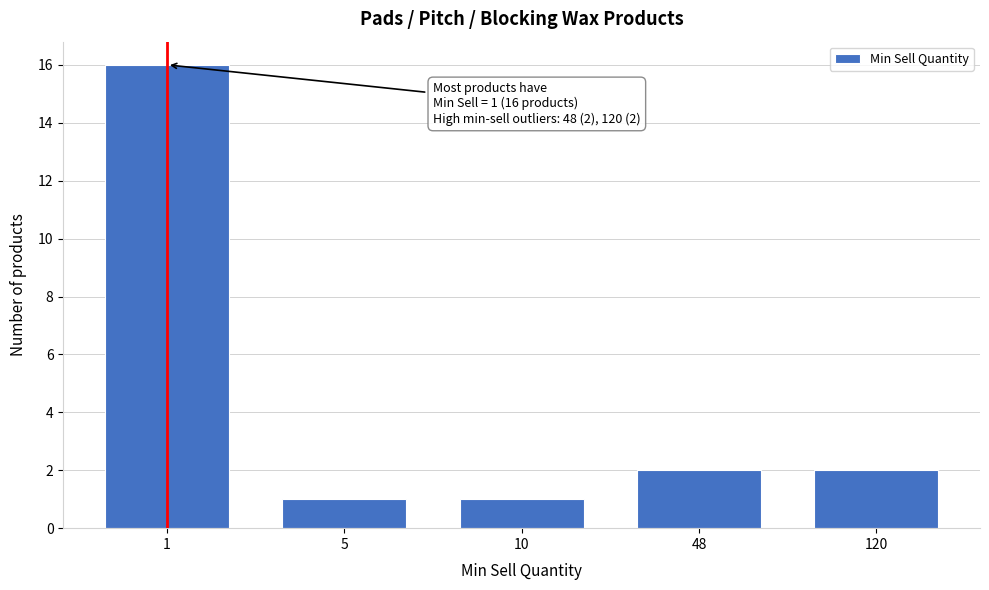

Reading left to right, list all the values displayed in this chart.

1=16	5=1	10=1	48=2	120=2